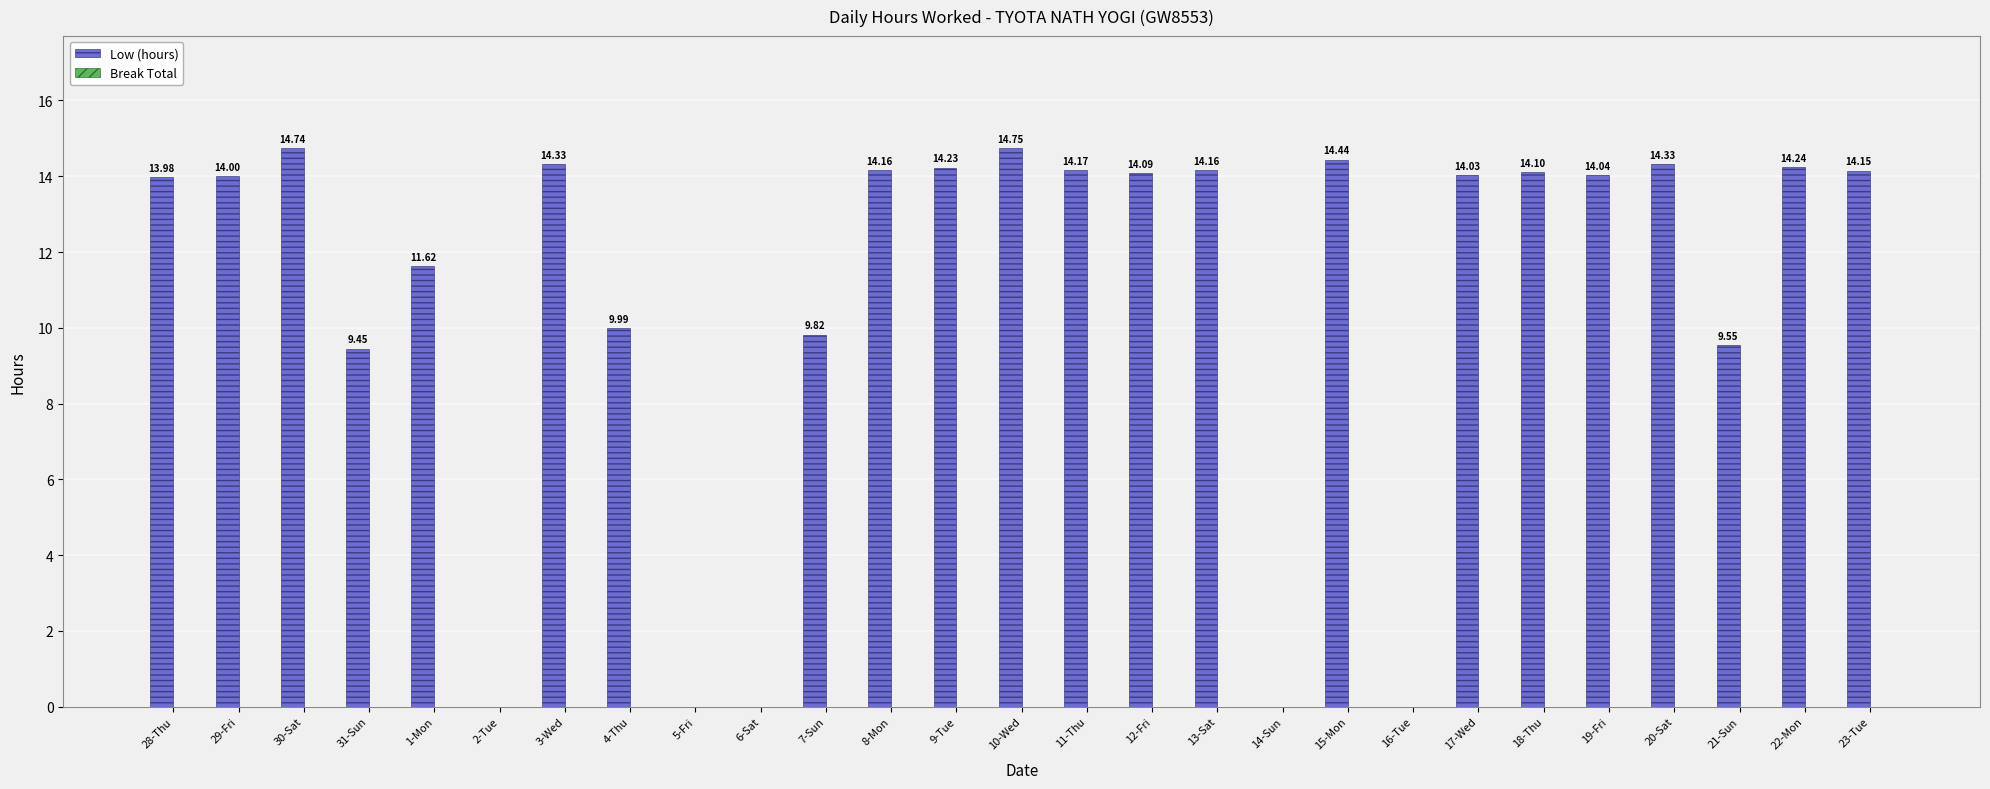

What is the ratio of the value at 9-Tue to the value at 22-Mon?

1.0